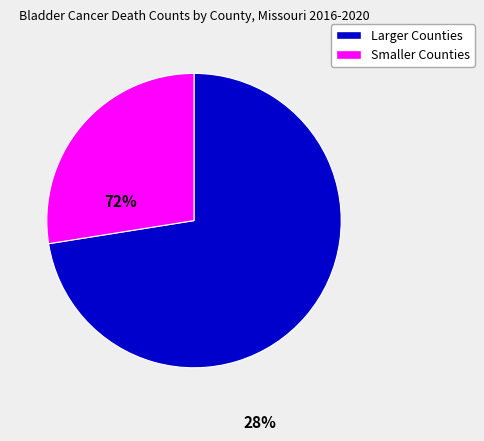

Is there any slice that represents more than half of the pie?

Yes